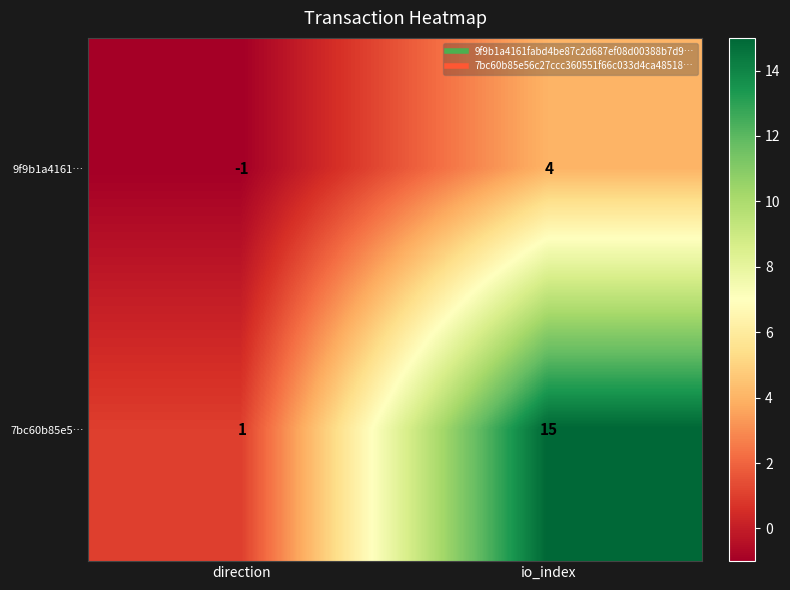

At direction, list the series in order from smallest to largest.

9f9b1a4161…, 7bc60b85e5…